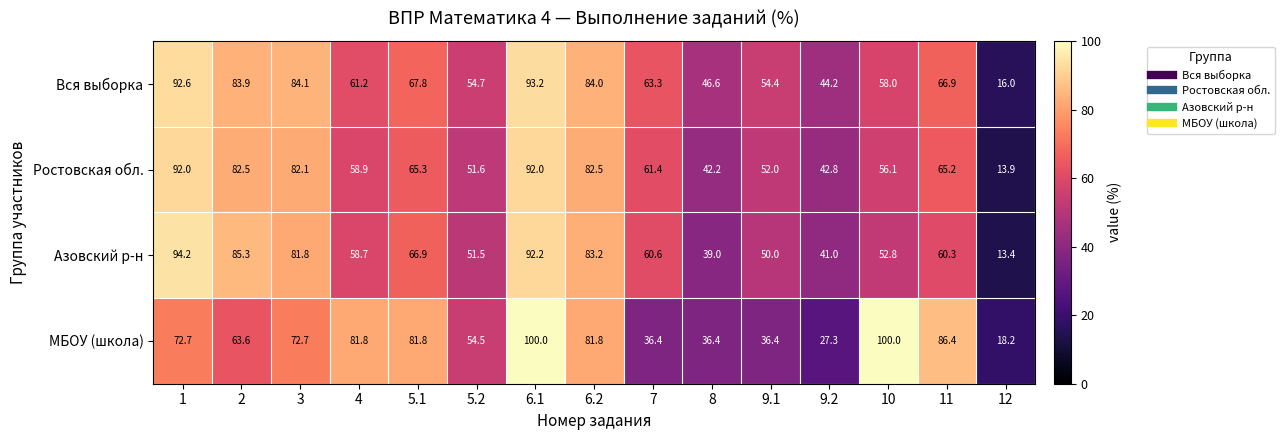

What is the greatest value displayed?

100.0